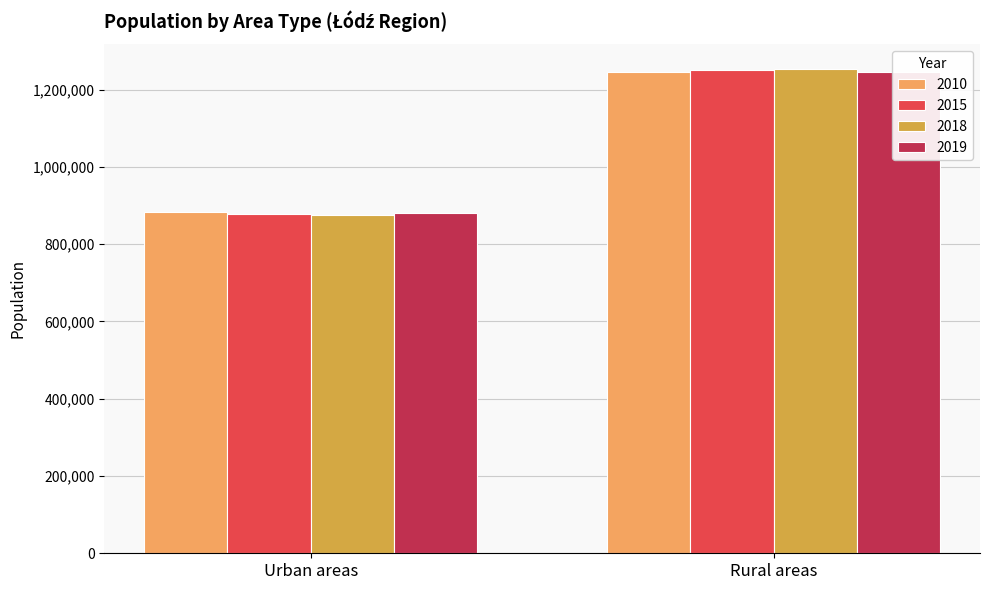

Reading left to right, extract all data points from this chart.

2010: Urban areas=882262	Rural areas=1245686
2015: Urban areas=877671	Rural areas=1249986
2018: Urban areas=874832	Rural areas=1254183
2019: Urban areas=880609	Rural areas=1246555